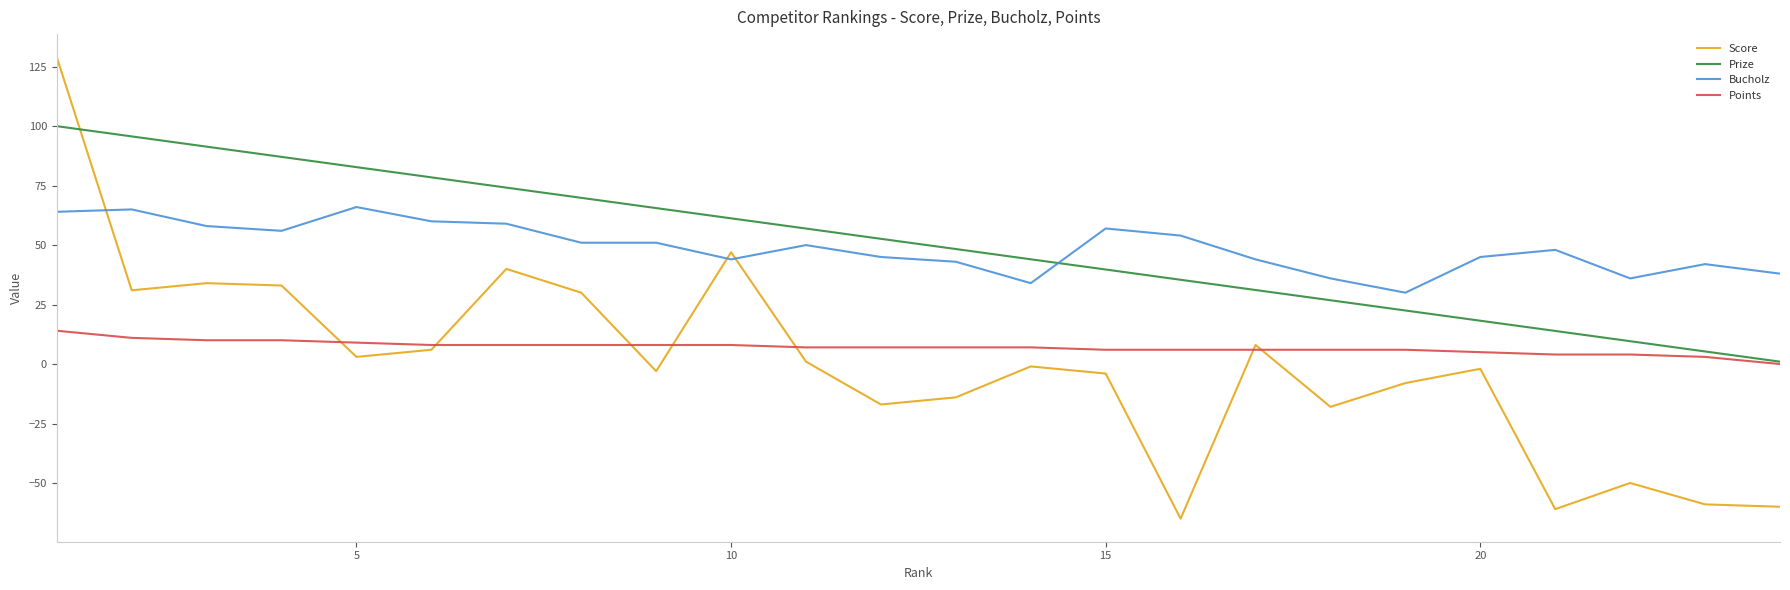

Which series has the widest spread of values?

Score